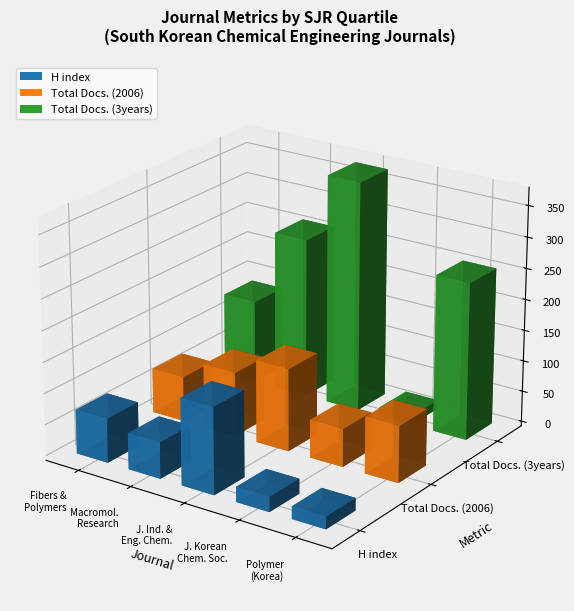

What is the label of the 1st bar from the right?

Polymer (Korea)